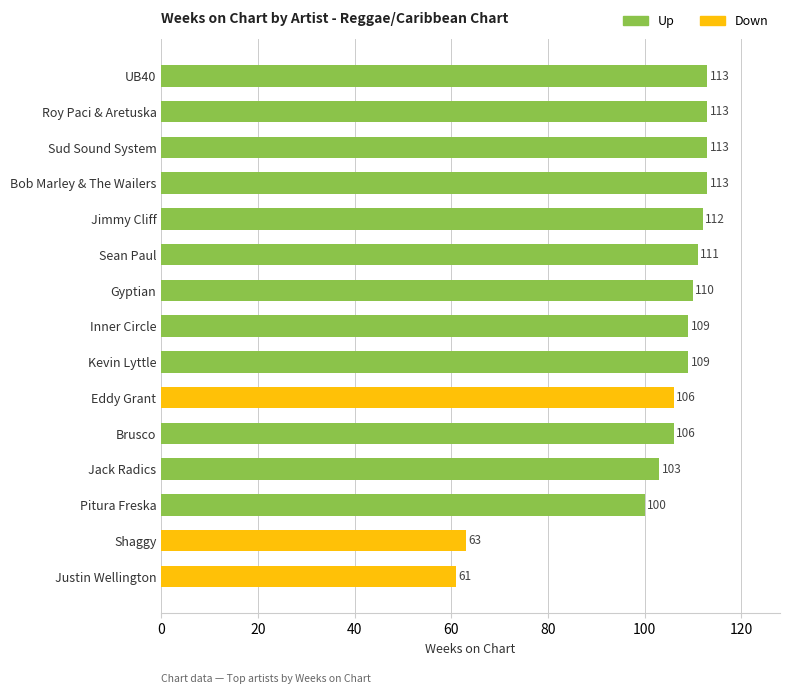

What is the greatest value displayed?

113